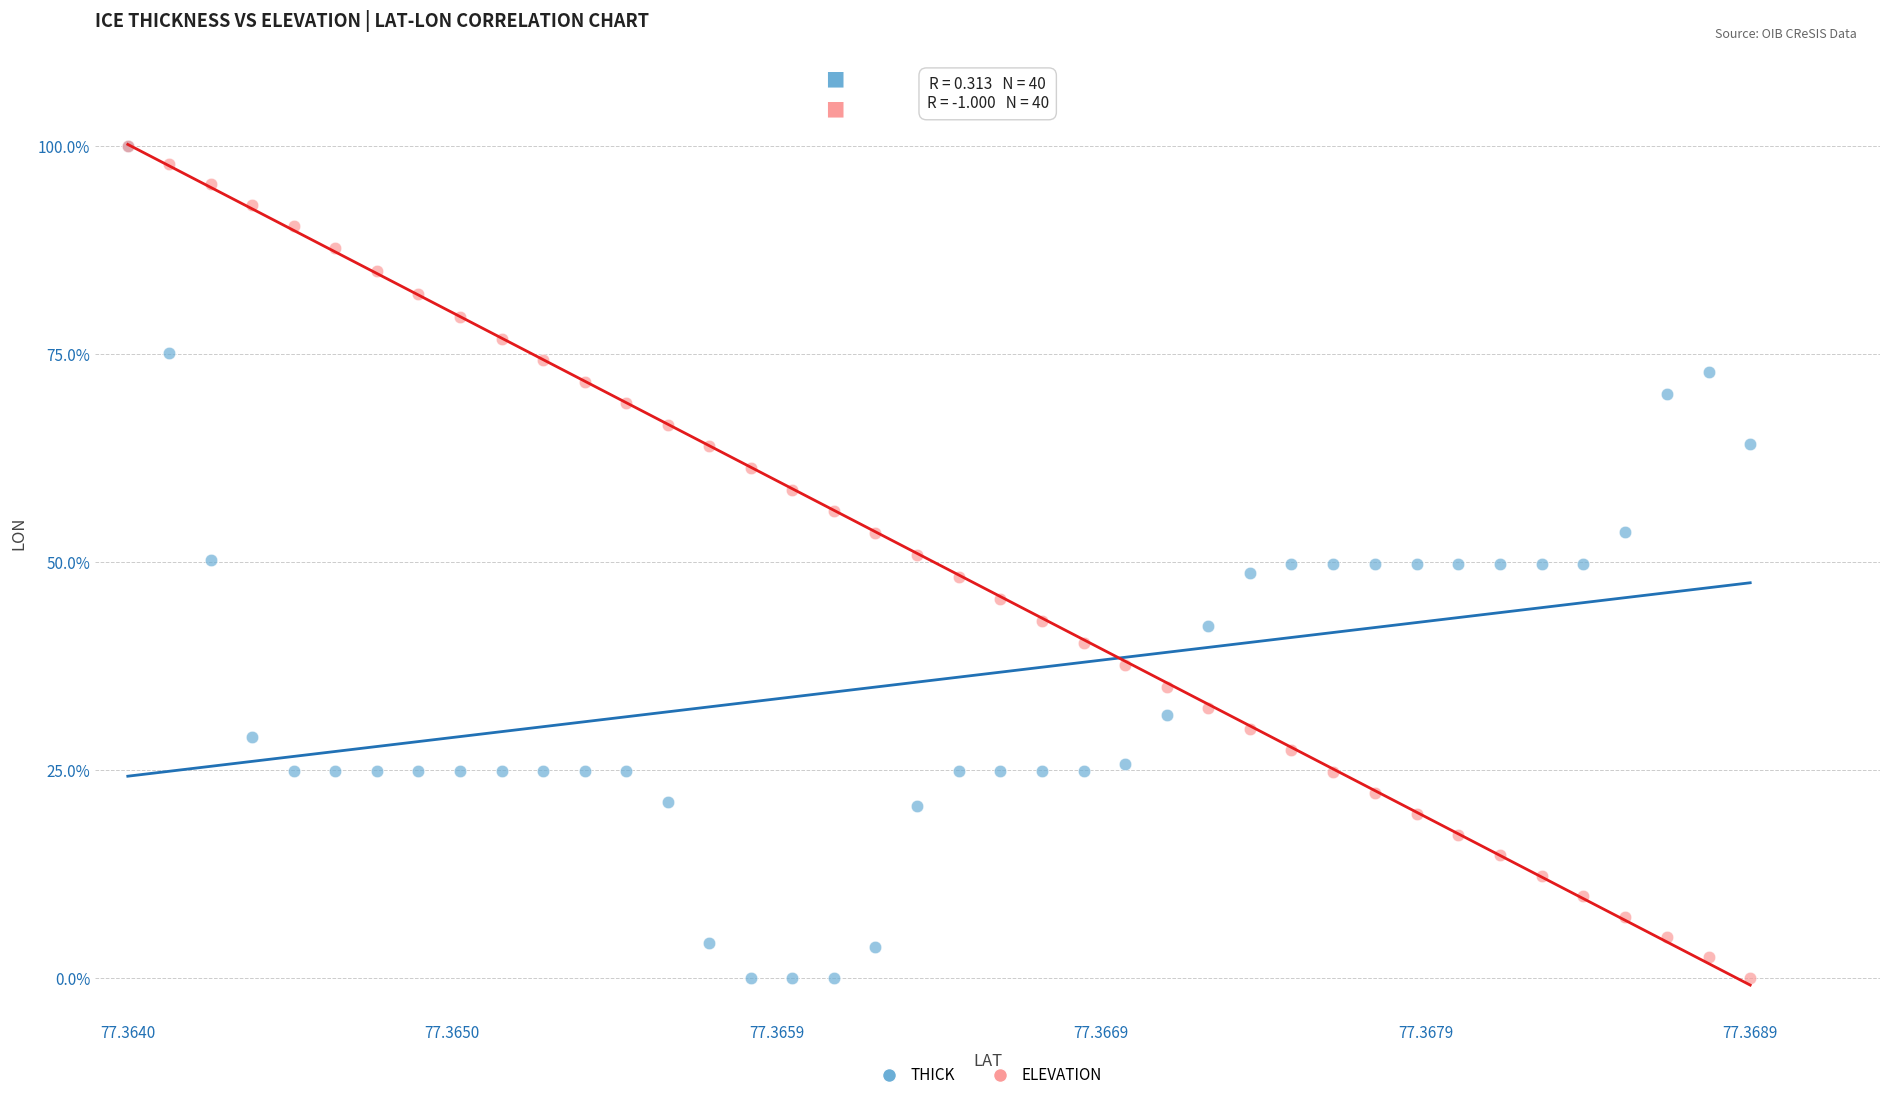

What are all the series names shown in the legend?

THICK, ELEVATION